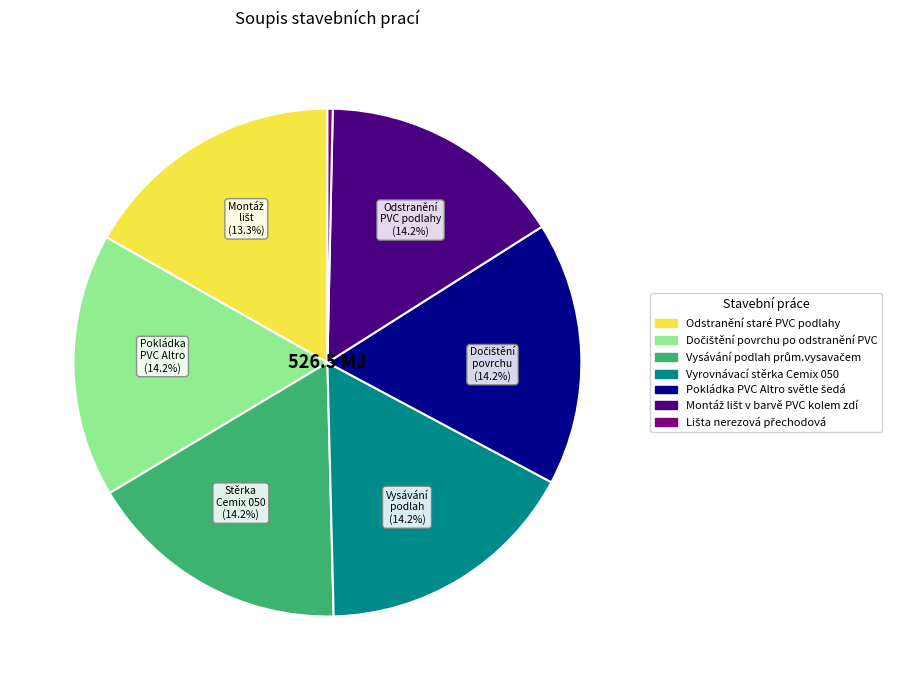

Which slice is the largest?

Odstranění staré PVC podlahy